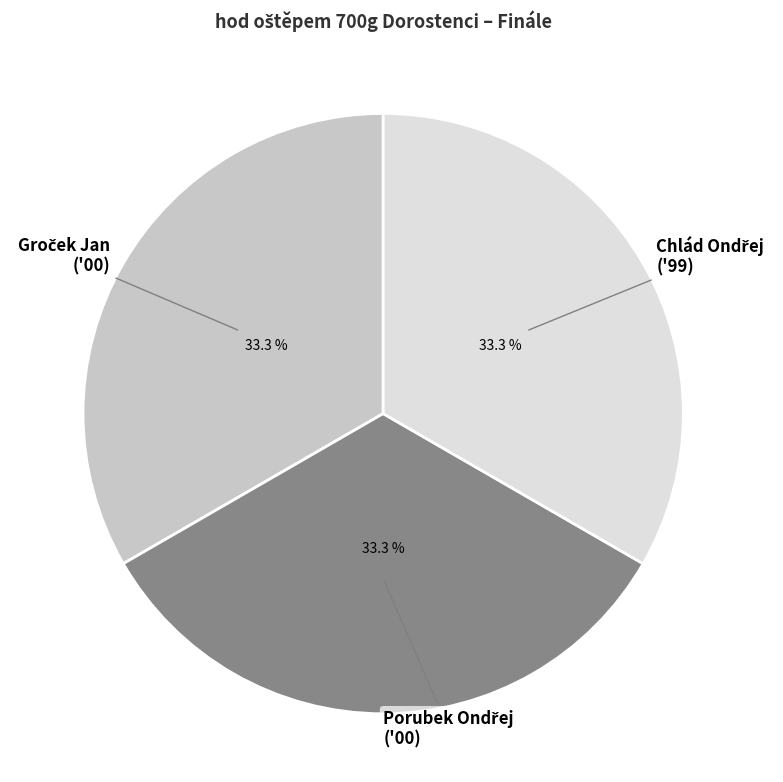

Is there any slice that represents more than half of the pie?

No